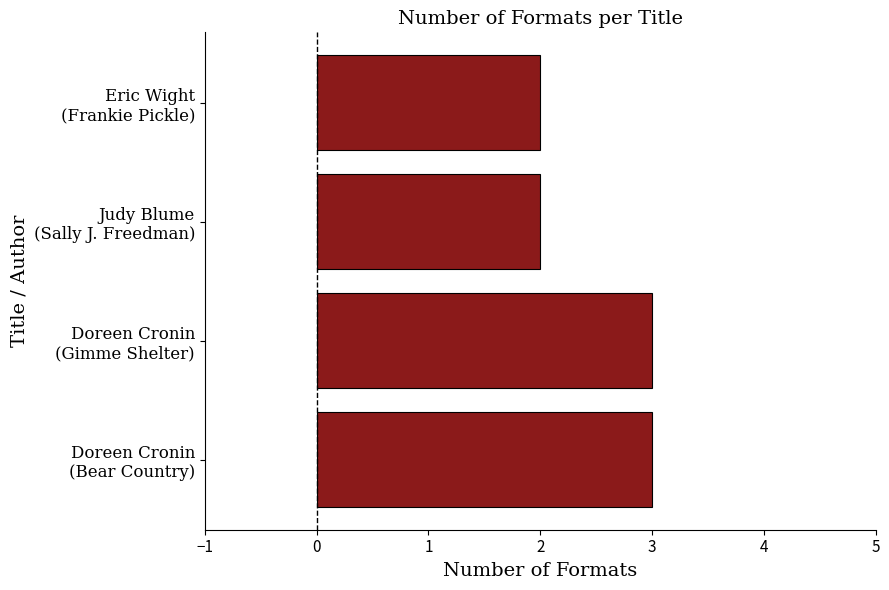

What is the sum of all values?

10